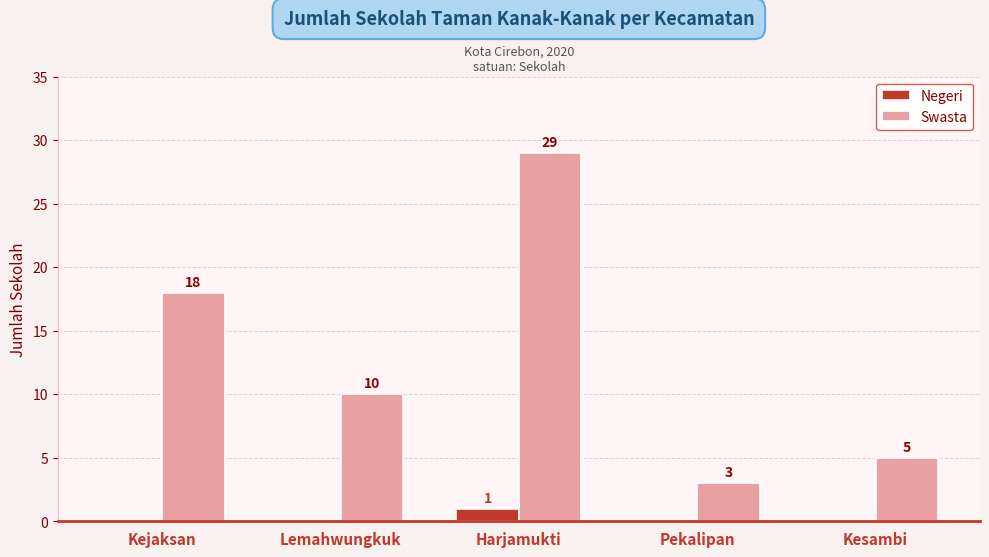

Is the value of Negeri at Kejaksan greater than the value of Swasta at Pekalipan?

No